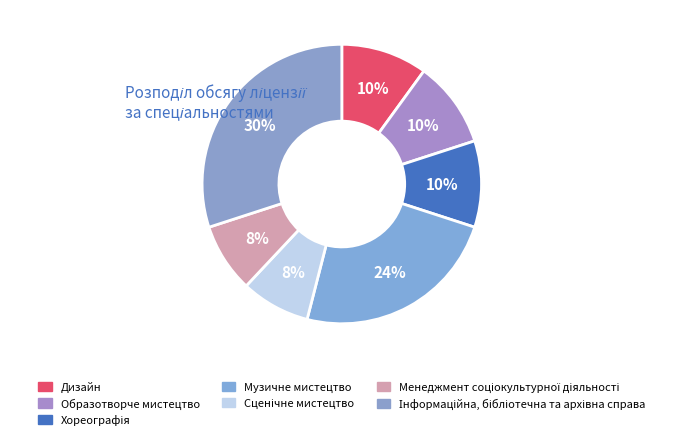

To the nearest percent, what is the difference between the largest and smallest slice percentages?

22%